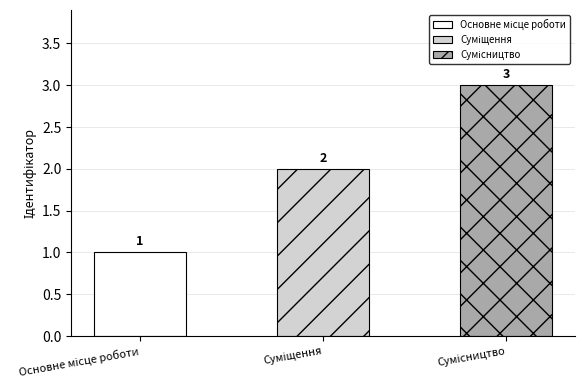

What is the sum of all values?

6